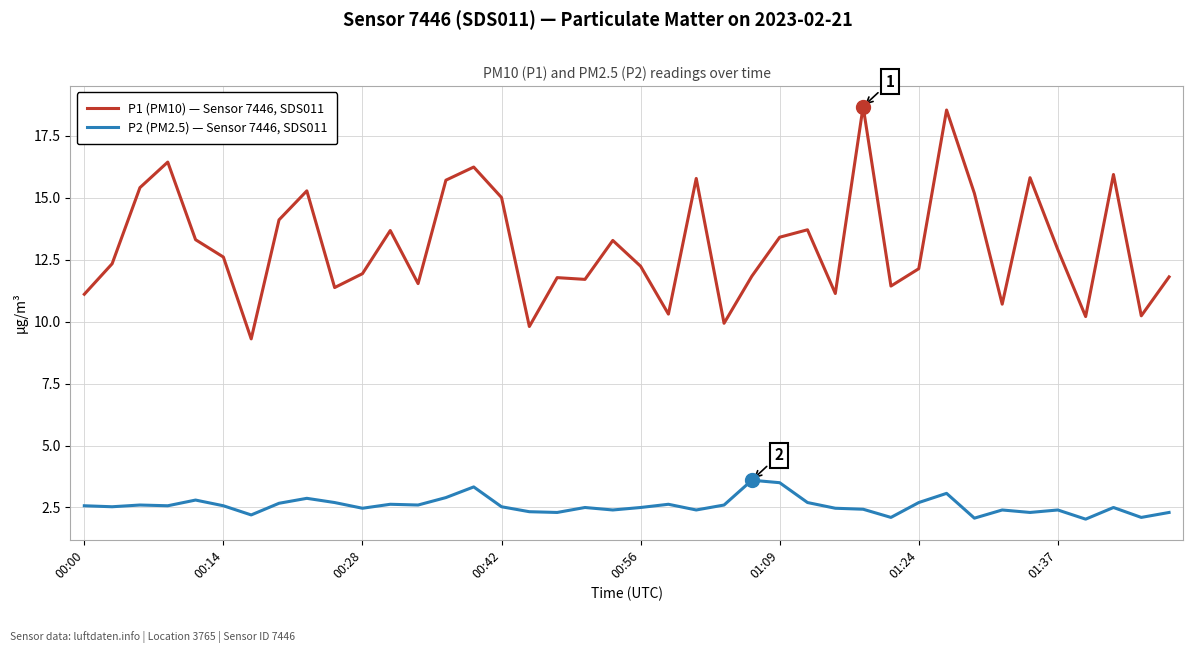

What is the highest value of the P2 (PM2.5) — Sensor 7446, SDS011 series?

3.6